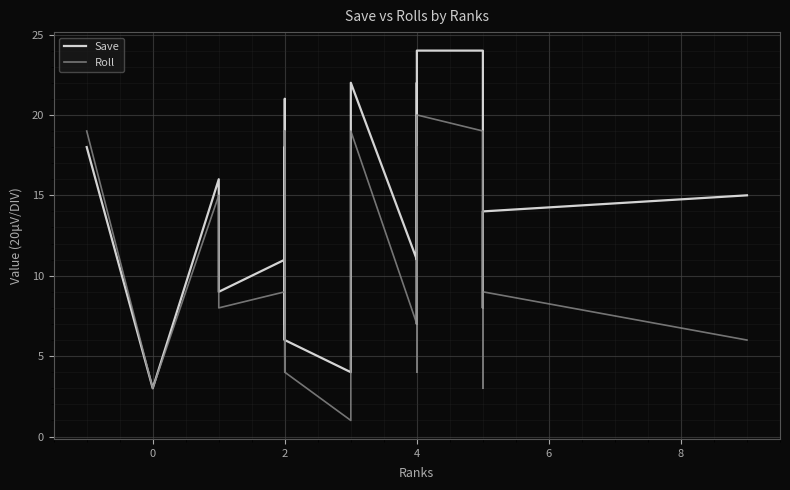

What is the spread (max minus min) of values at 4?

4